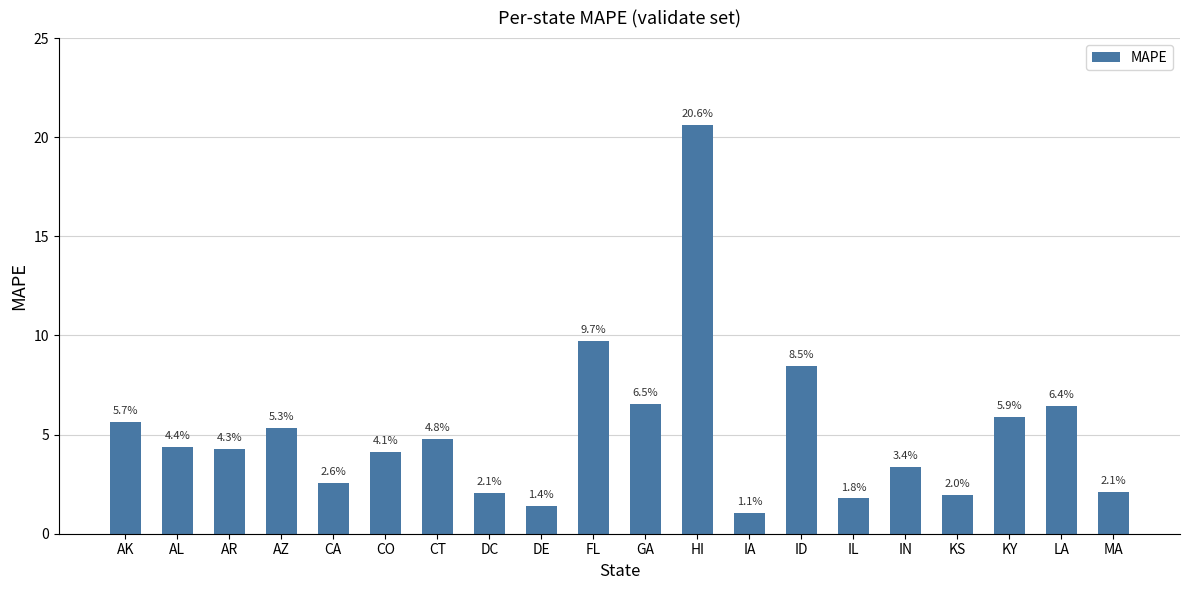

What is the smallest value displayed?

1.1